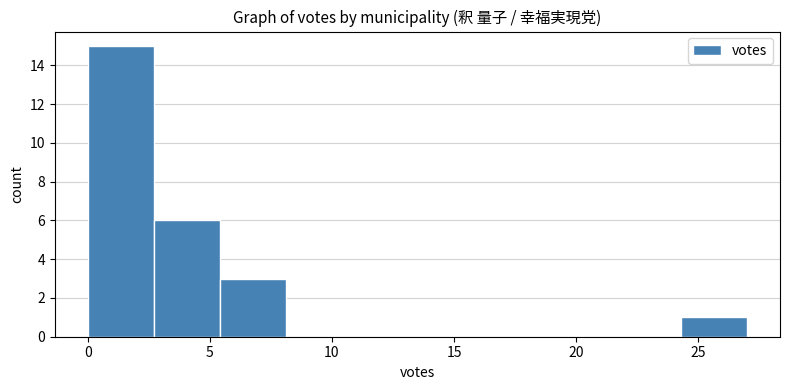

Reading left to right, transcribe this chart: for each bar, give the range it covers on the x-axis and its height. Neither the bar edges nor the heights are printed on the chart, so give them approximately, as read against the axes.

0.0 to 2.7: 15
2.7 to 5.4: 6
5.4 to 8.1: 3
8.1 to 10.8: 0
10.8 to 13.5: 0
13.5 to 16.2: 0
16.2 to 18.9: 0
18.9 to 21.6: 0
21.6 to 24.3: 0
24.3 to 27.0: 1